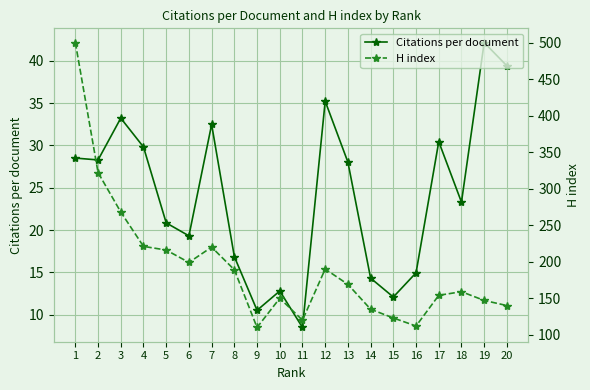

What is the sum of all Citations per document values?

481.1